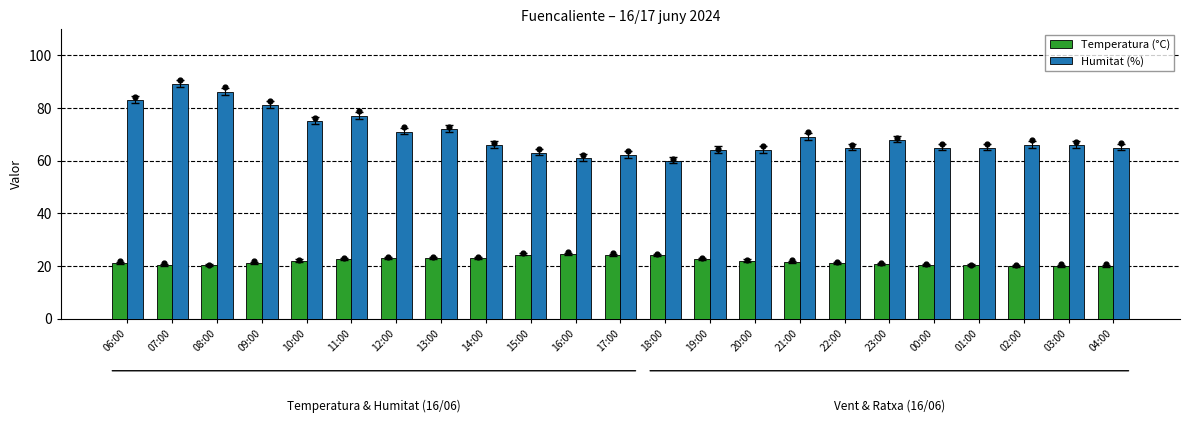

Which series has the largest total across all categories?

Humitat (%)